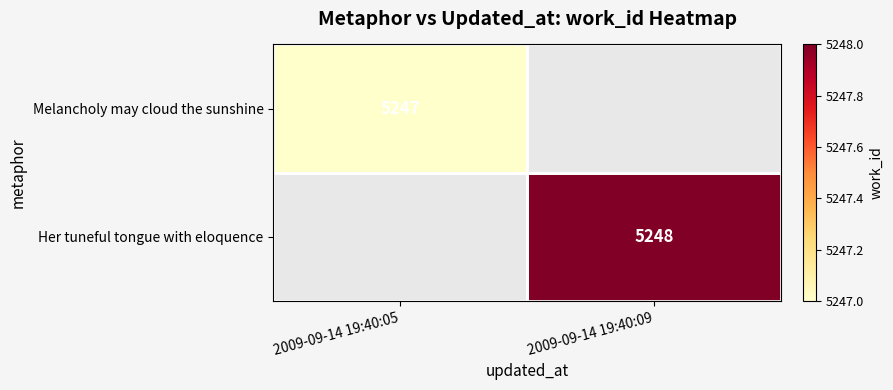

True or false: Her tuneful tongue with eloquence has a value of 5248 at 2009-09-14 19:40:09.

True